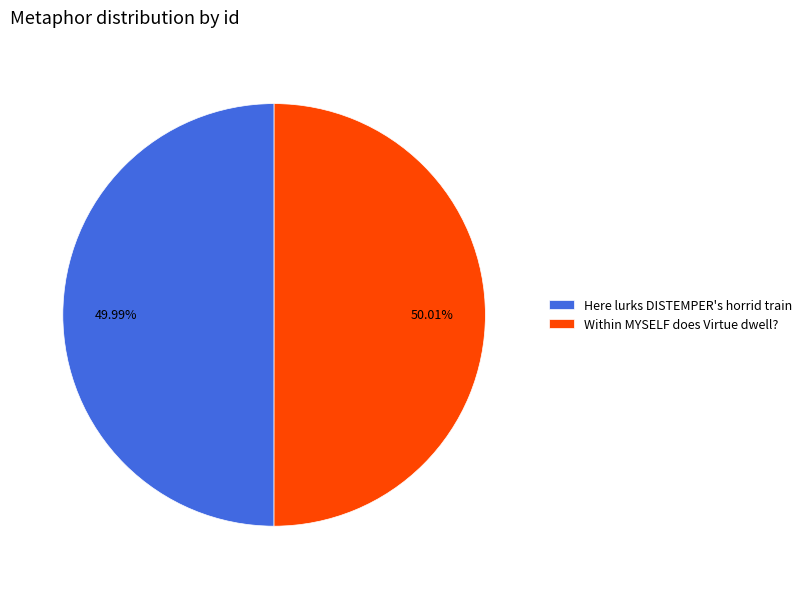

How many segments does this pie chart have?

2